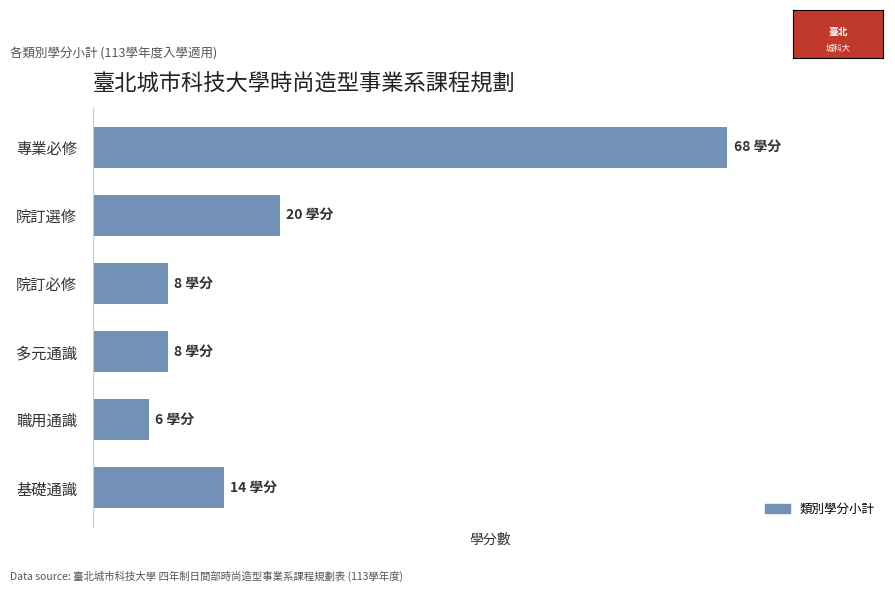

Which category has the lowest value across all series?

職用通識